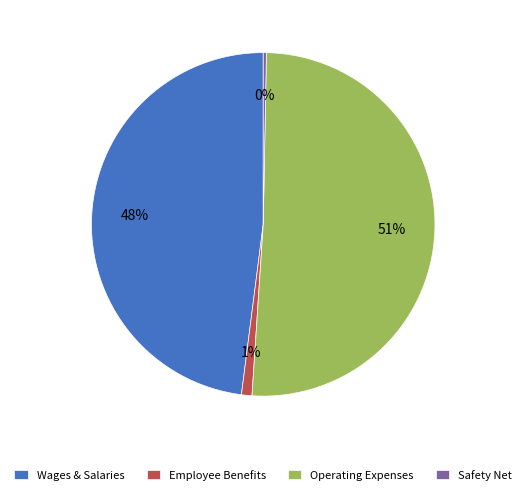

How many slices are in this pie chart?

4